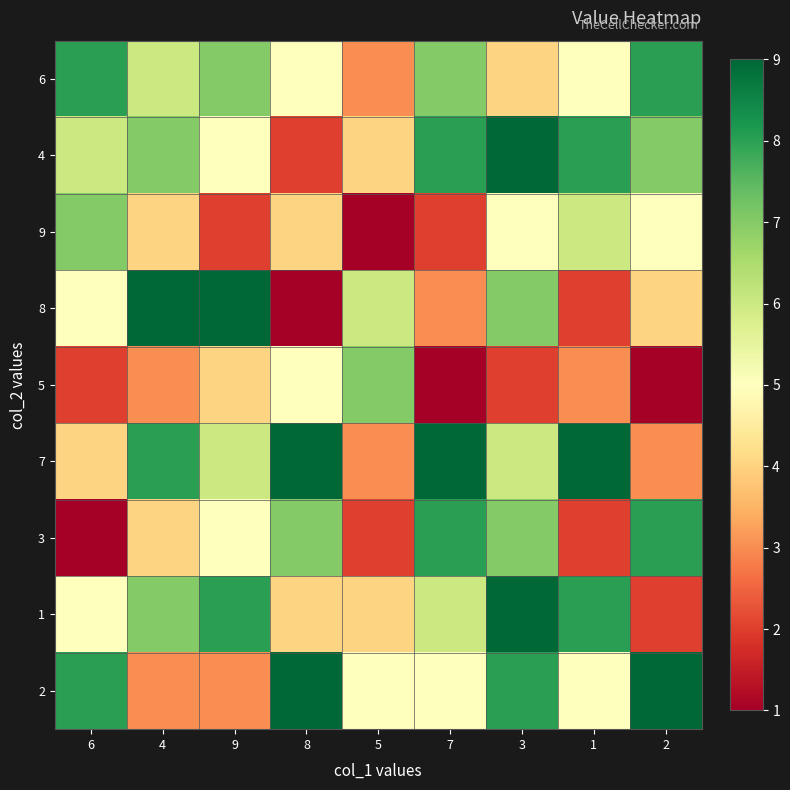

Reading right to left, what are all the values shown in this chart?

6: 2=8	1=5	3=4	7=7	5=3	8=5	9=7	4=6	6=8
4: 2=7	1=8	3=9	7=8	5=4	8=2	9=5	4=7	6=6
9: 2=5	1=6	3=5	7=2	5=1	8=4	9=2	4=4	6=7
8: 2=4	1=2	3=7	7=3	5=6	8=1	9=9	4=9	6=5
5: 2=1	1=3	3=2	7=1	5=7	8=5	9=4	4=3	6=2
7: 2=3	1=9	3=6	7=9	5=3	8=9	9=6	4=8	6=4
3: 2=8	1=2	3=7	7=8	5=2	8=7	9=5	4=4	6=1
1: 2=2	1=8	3=9	7=6	5=4	8=4	9=8	4=7	6=5
2: 2=9	1=5	3=8	7=5	5=5	8=9	9=3	4=3	6=8